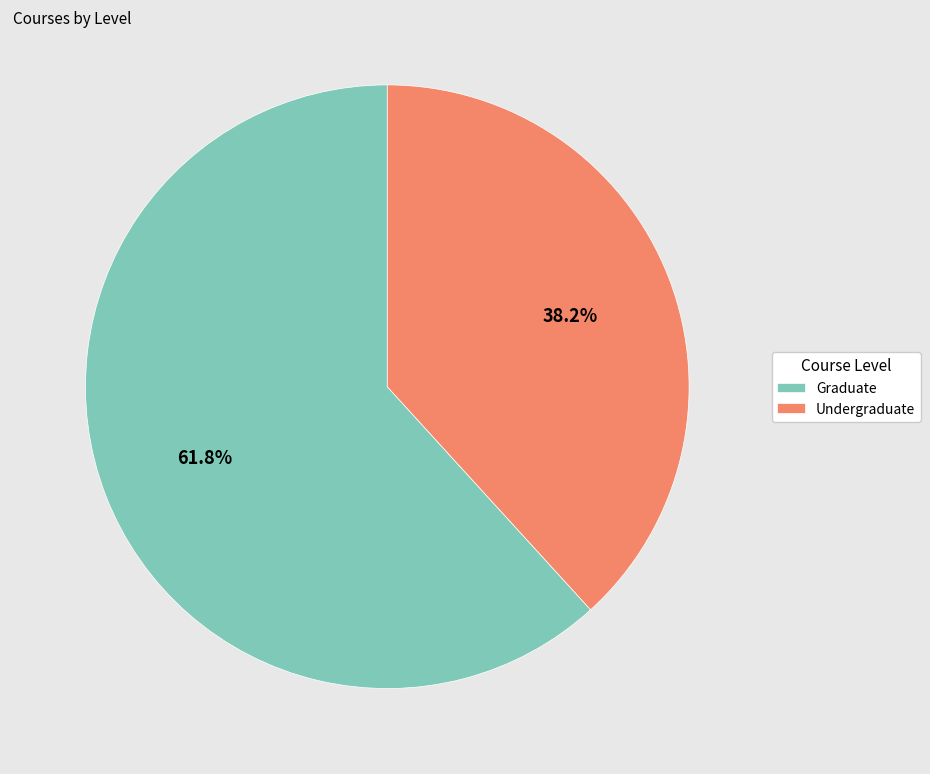

Rank the categories by value from highest to lowest.

Graduate, Undergraduate